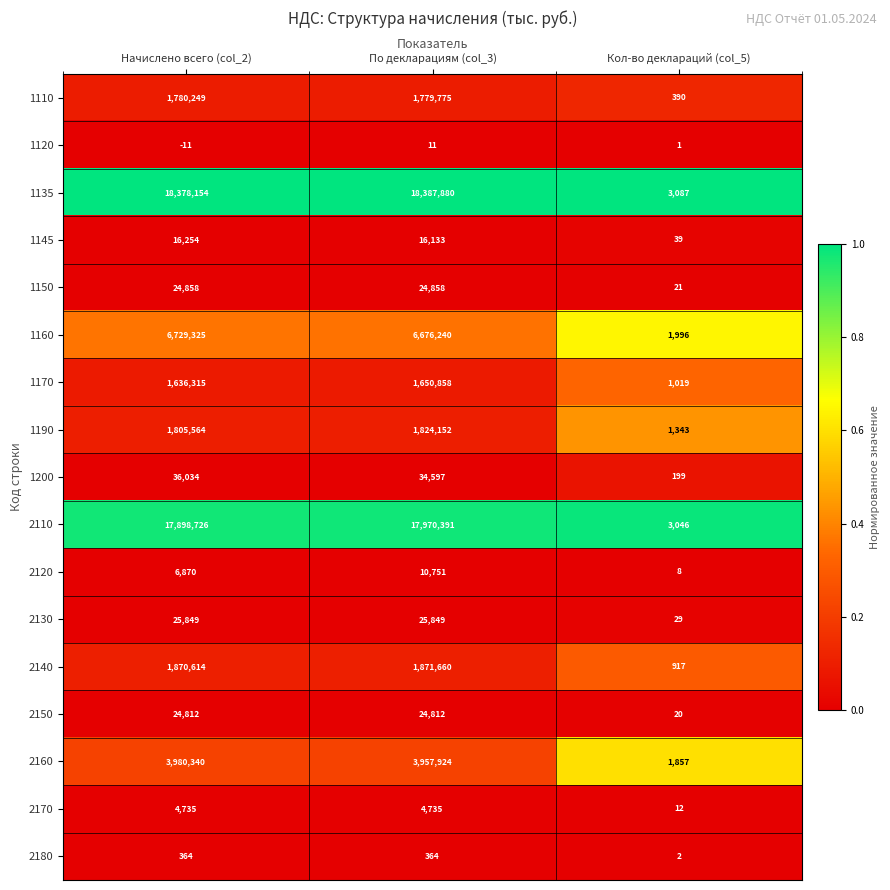

What is the maximum value for 2140?

1871660